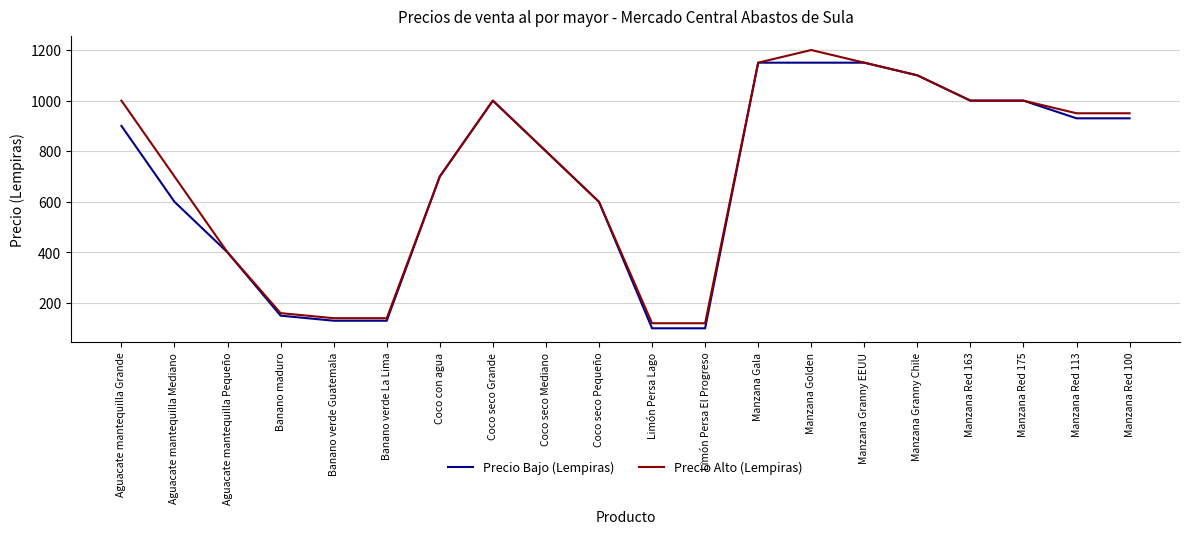

What is the difference between the Precio Alto (Lempiras) values at Coco con agua and Manzana Red 175?

300